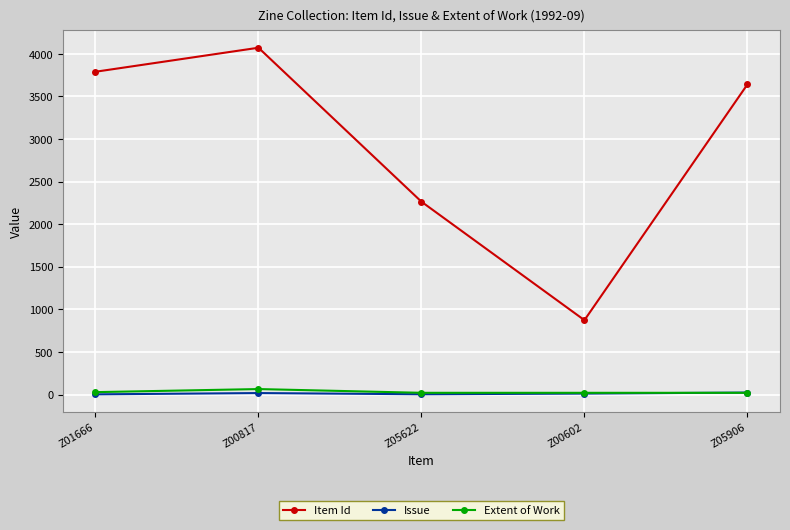

True or false: Extent of Work has more than 2 points higher than both neighbors.

False